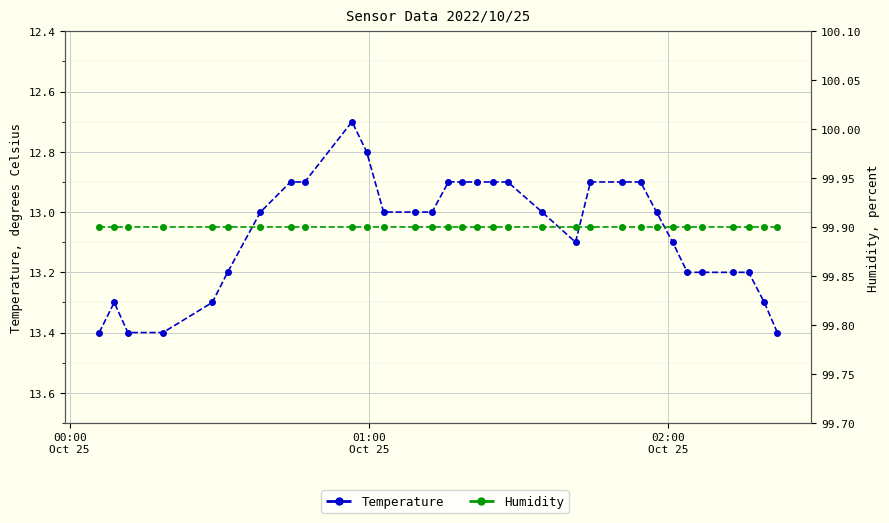

Is the value of Humidity at 01:00
Oct 25 greater than the value of Temperature at 3?

Yes